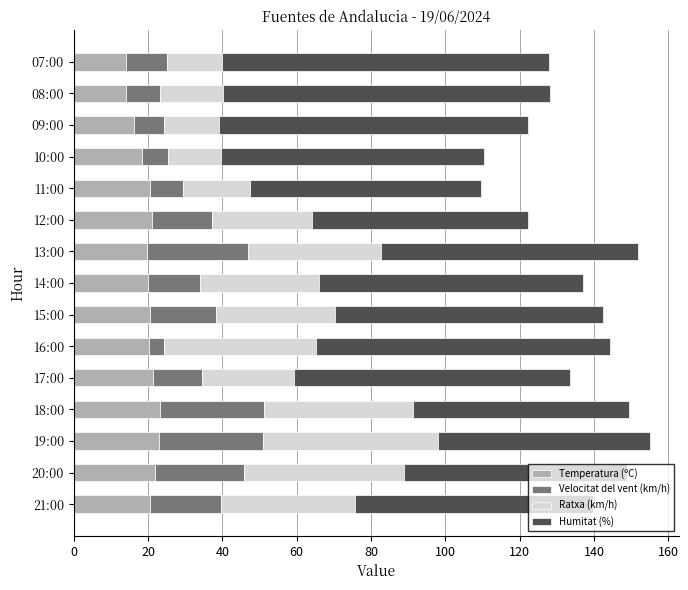

What is the difference between the Temperatura (ºC) values at 20:00 and 09:00?

5.7